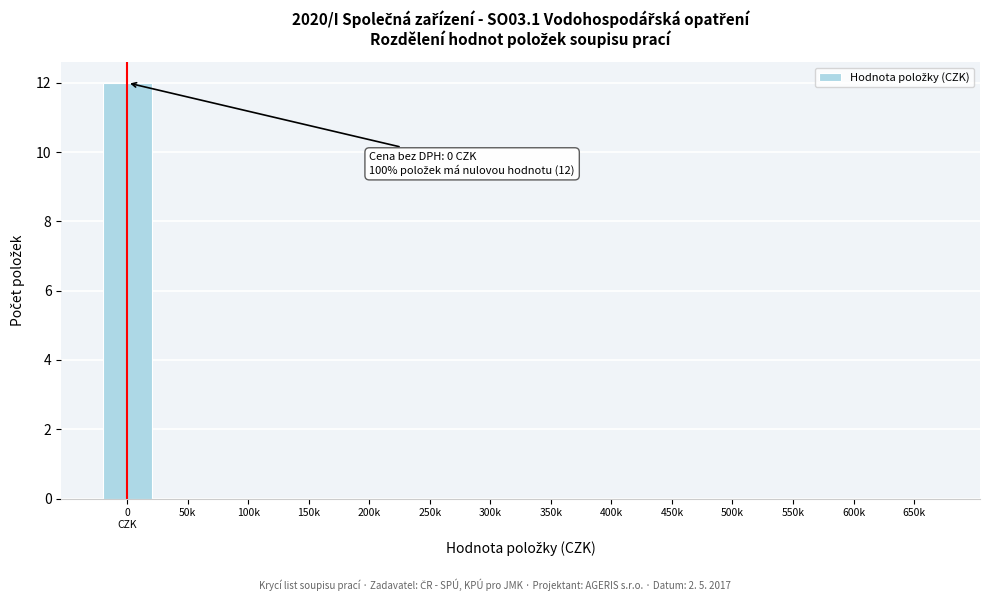

What is the maximum value shown in the chart?

12